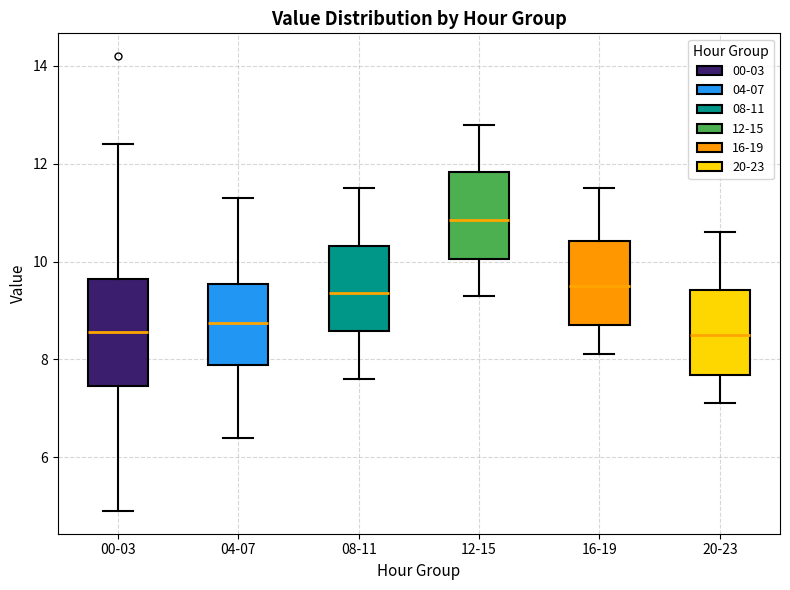

Reading left to right, transcribe this box plot: for each box, give where its median line is, the range the box spans, and where its two whiskers end, as read against the y-axis. The values are not printed on the chart, so give them approximately, as read against the axis.

00-03: median 8.6, box 7.4 to 9.6, whiskers 5.0 to 12.4
04-07: median 8.8, box 7.8 to 9.6, whiskers 6.4 to 11.4
08-11: median 9.4, box 8.6 to 10.4, whiskers 7.6 to 11.6
12-15: median 10.8, box 10.0 to 11.8, whiskers 9.4 to 12.8
16-19: median 9.6, box 8.8 to 10.4, whiskers 8.2 to 11.6
20-23: median 8.6, box 7.6 to 9.4, whiskers 7.2 to 10.6